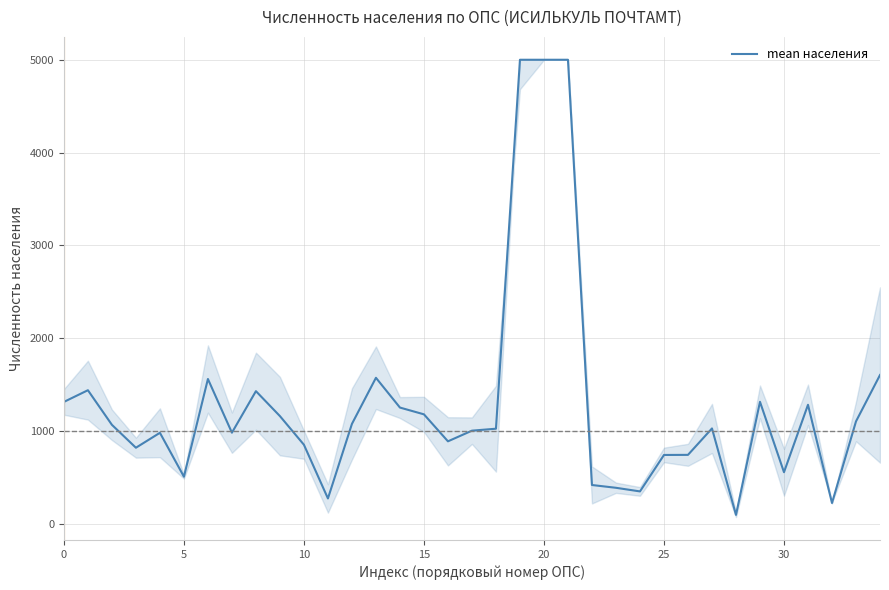

What is the greatest value displayed?

5000